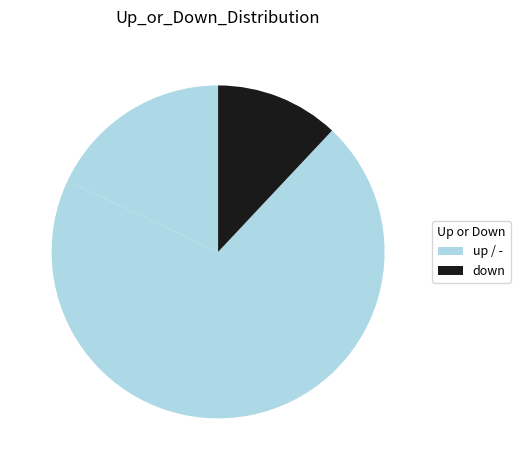

Which category has the smallest portion of the pie?

down